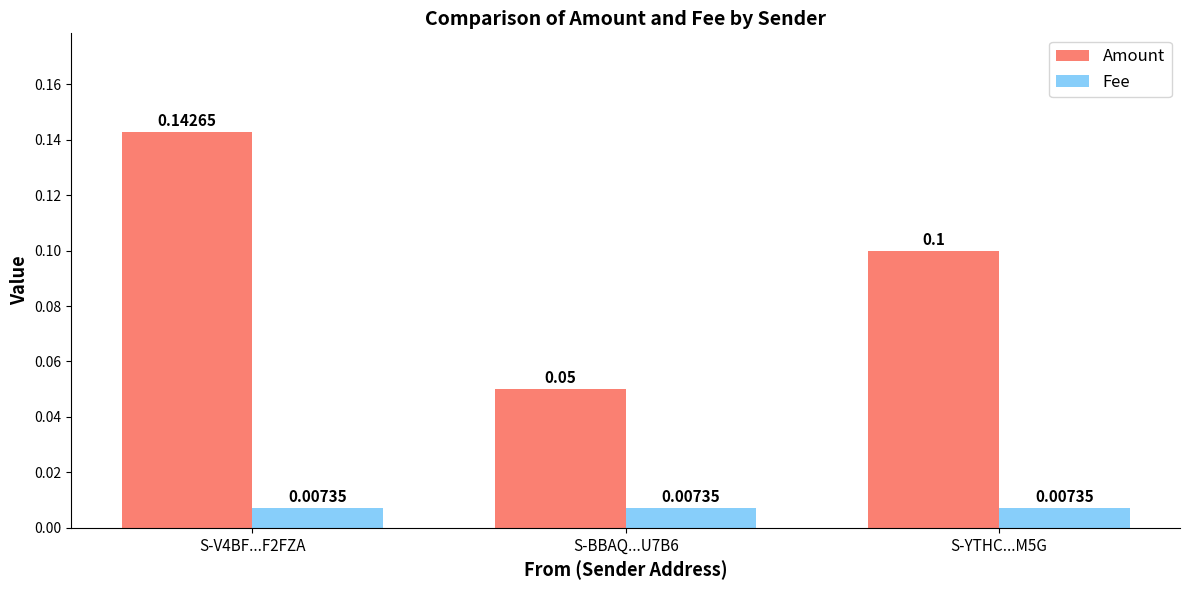

Where is Amount nearest to the value 0?

S-BBAQ...U7B6